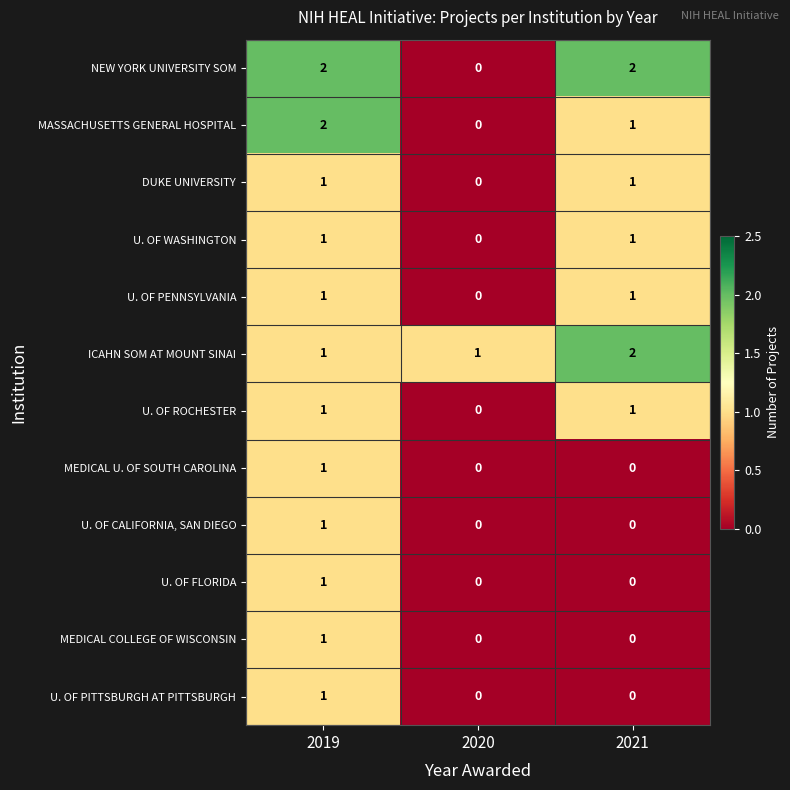

The value of U. OF PENNSYLVANIA at 2021 is 1. True or false?

True